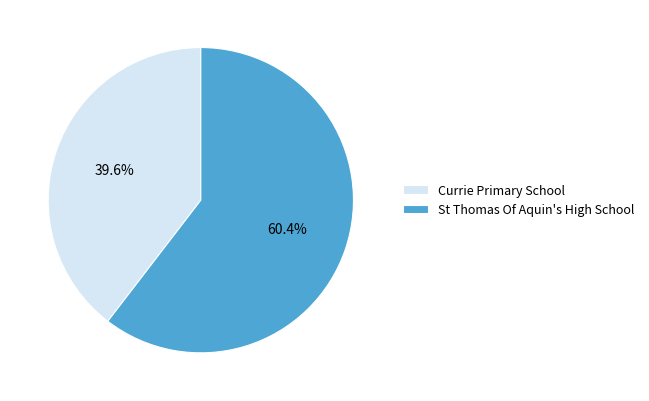

Is it true that St Thomas Of Aquin's High School is 47% of the pie?

False